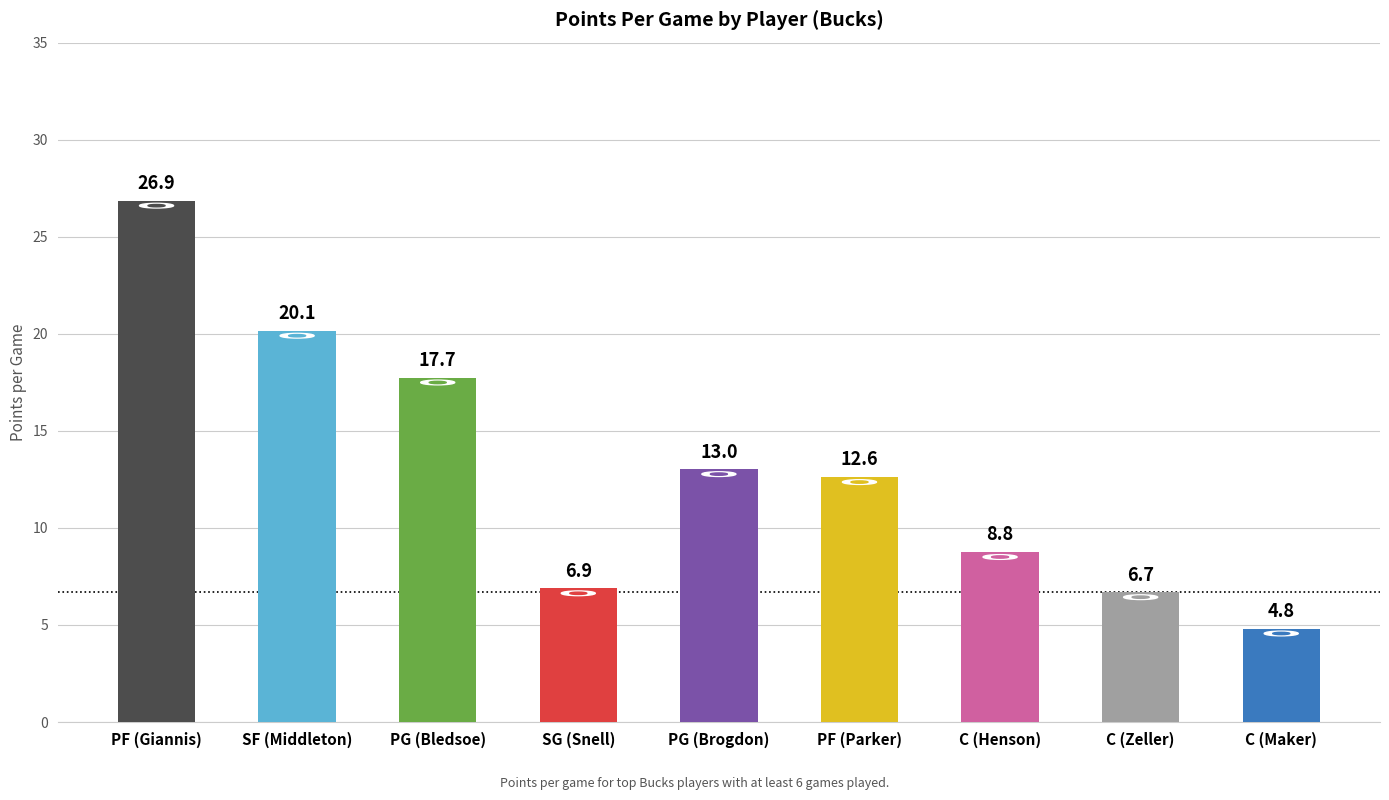

Is it true that the value at PG (Bledsoe) is 7.2?

False